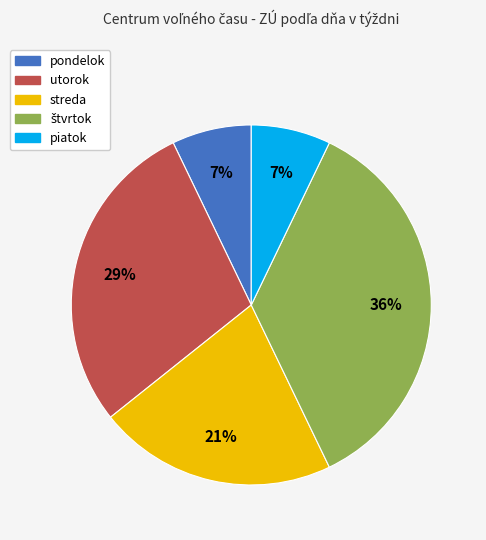

Which has a higher value, streda or piatok?

streda